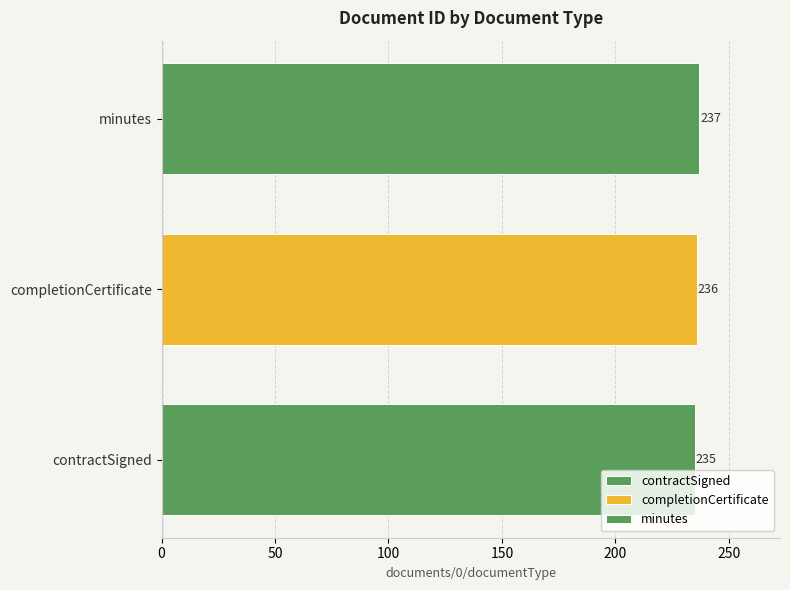

Read the value at contractSigned.

235